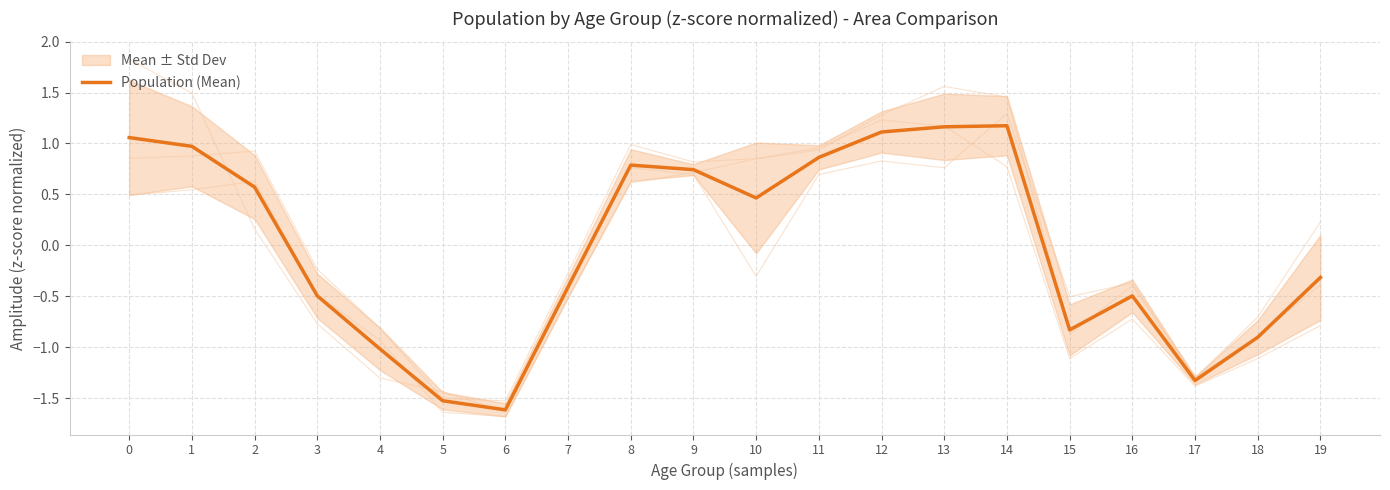

Which category has the lowest value across all series?

6